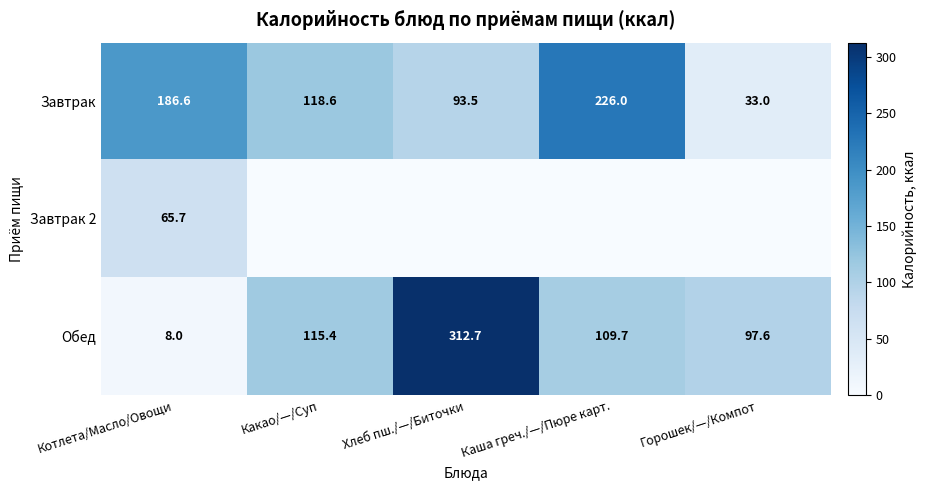

Where does the Обед series first go above 109?

Какао/—/Суп